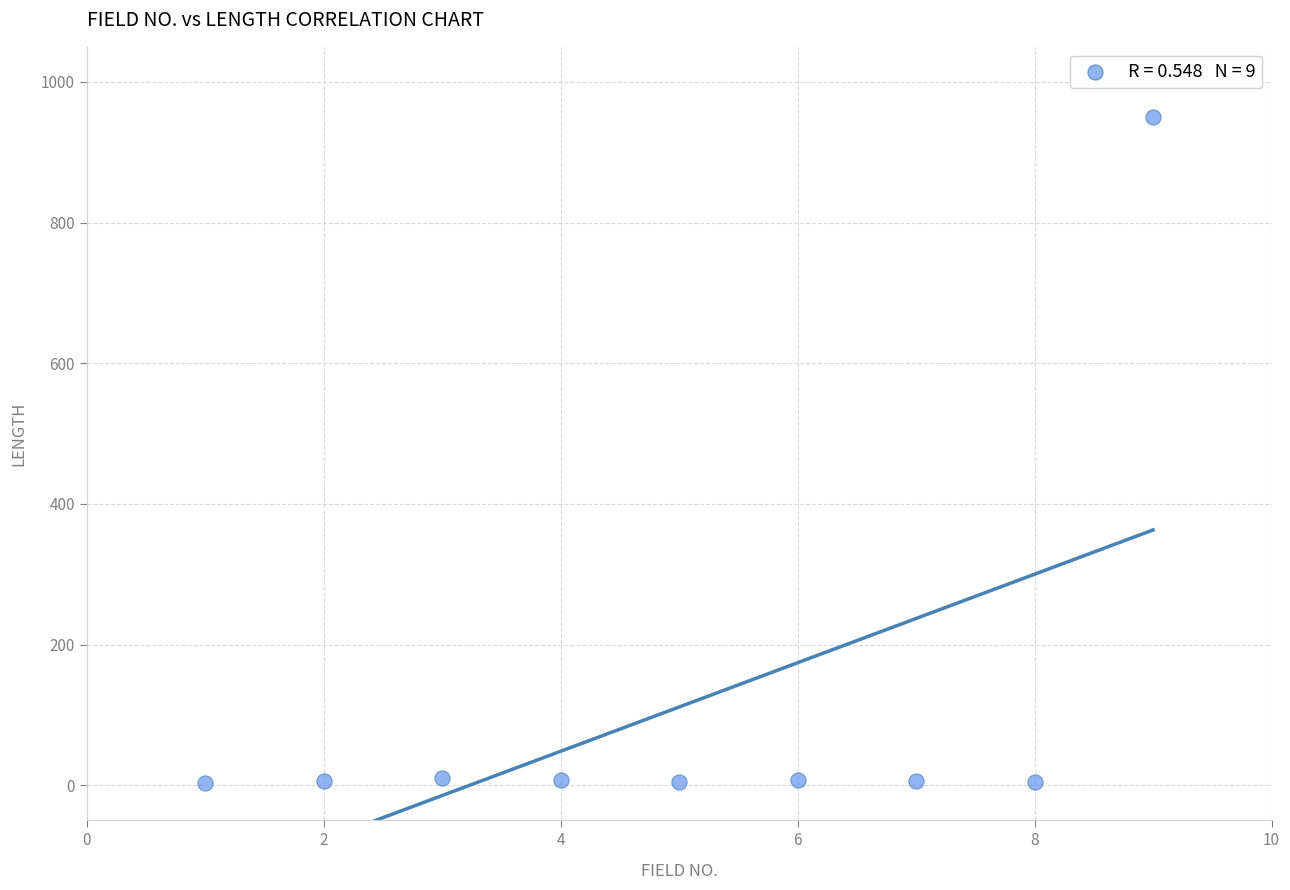

What is the range of Y values (max minus min)?

947